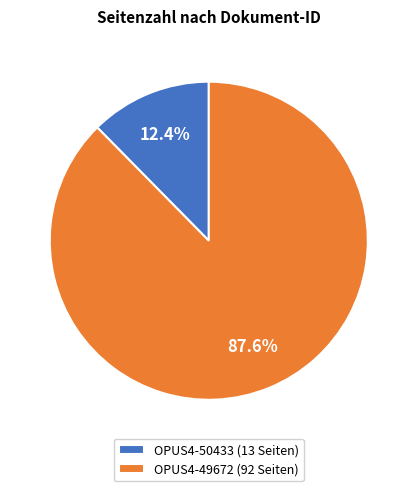

What percentage is the OPUS4-50433 slice, to the nearest percent?

12%